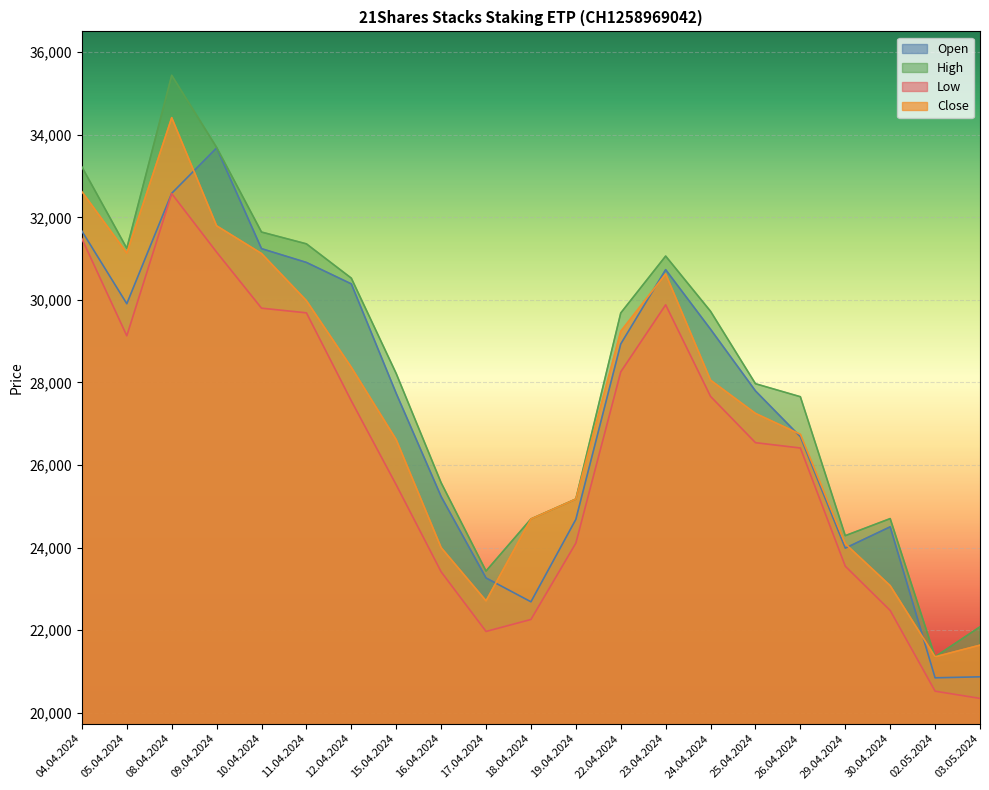

What is the total value across all series at 19.04.2024?

99143